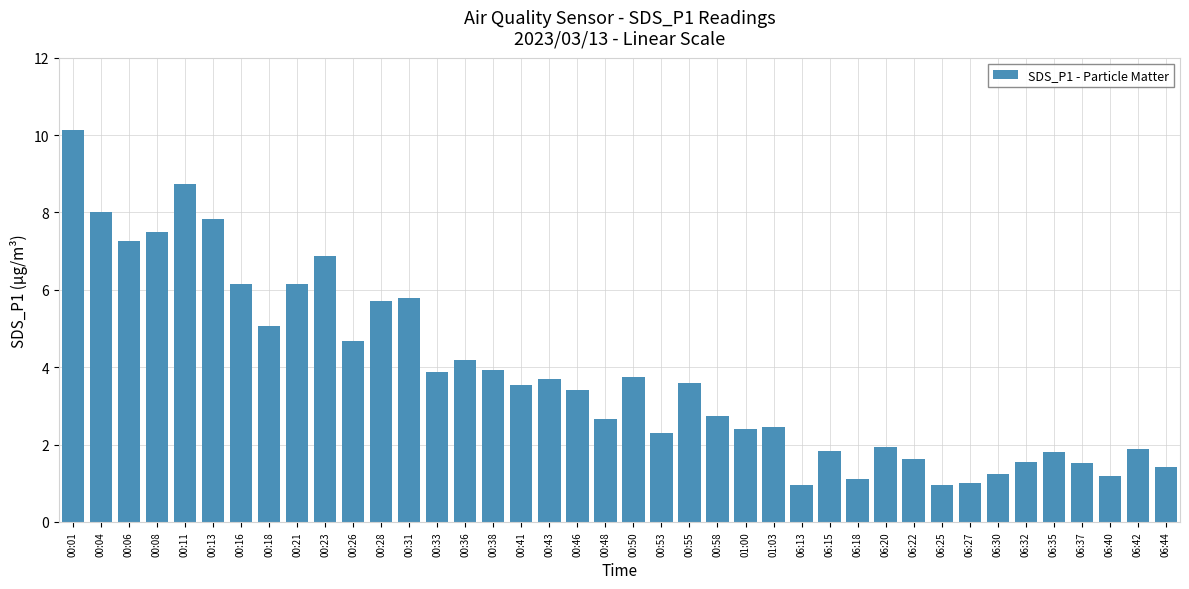

What is the change in value from 00:16 to 06:30?

-4.9